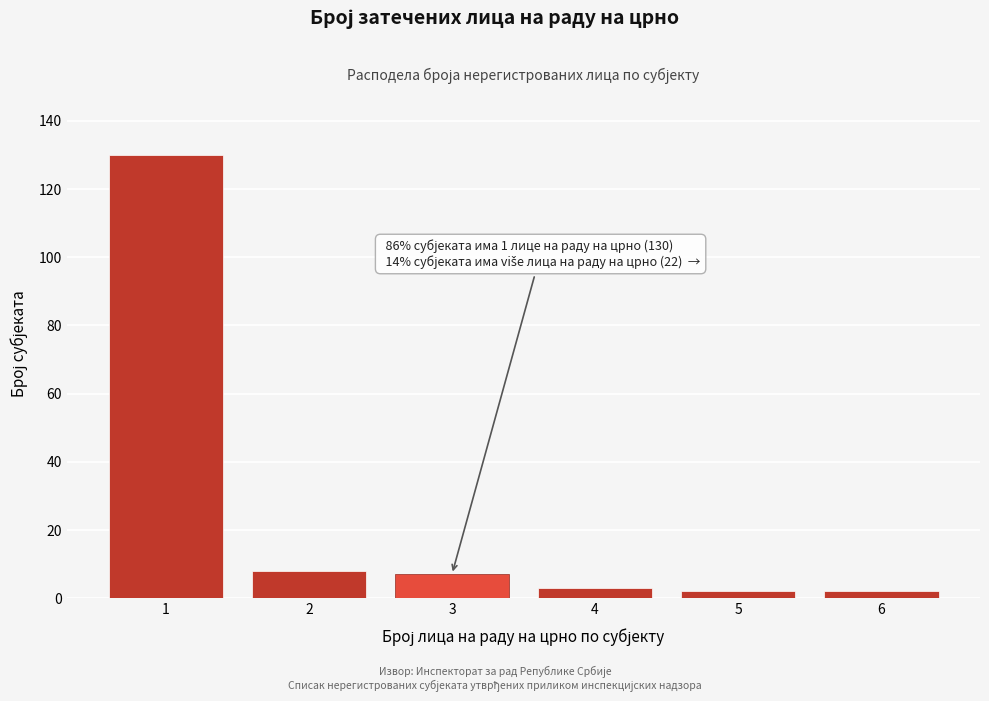

Reading left to right, extract all data points from this chart.

1=130	2=8	3=7	4=3	5=2	6=2